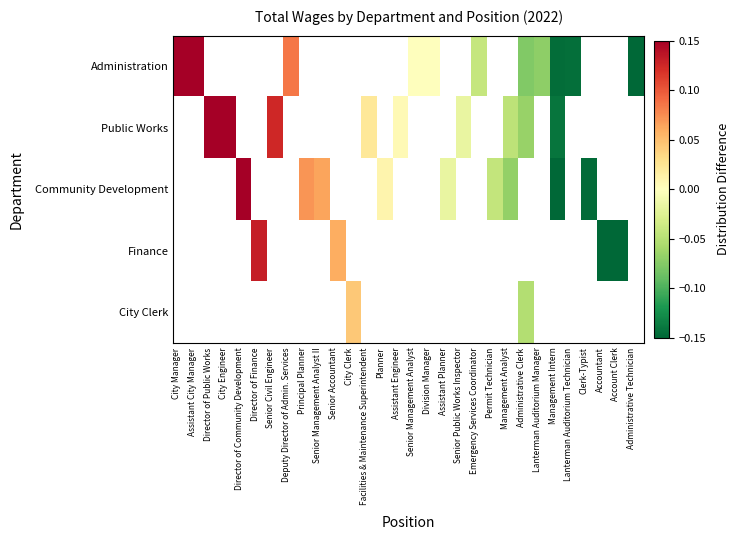

Where is Administration nearest to the value 0?

Senior Management Analyst